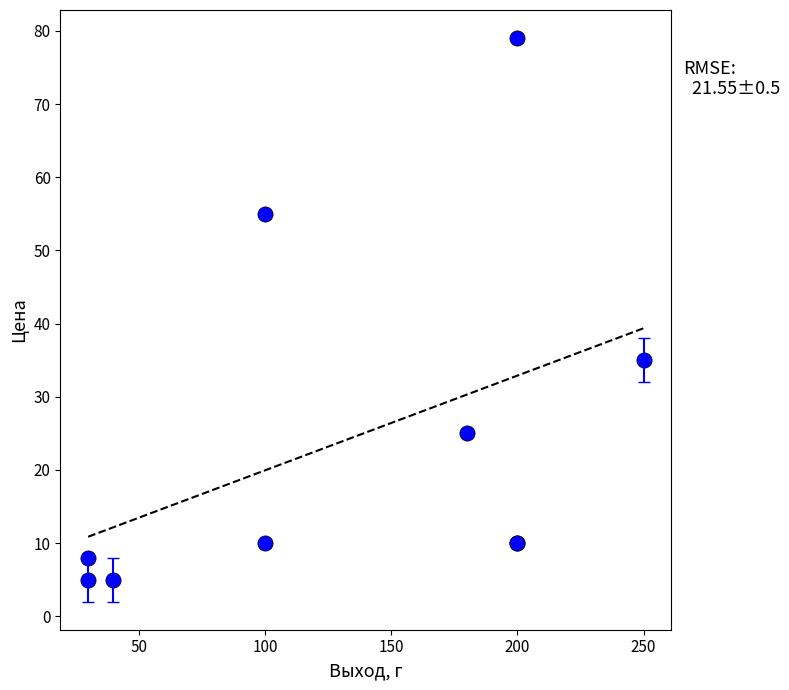

What Y value in the scatter plot is closest to 42?

35